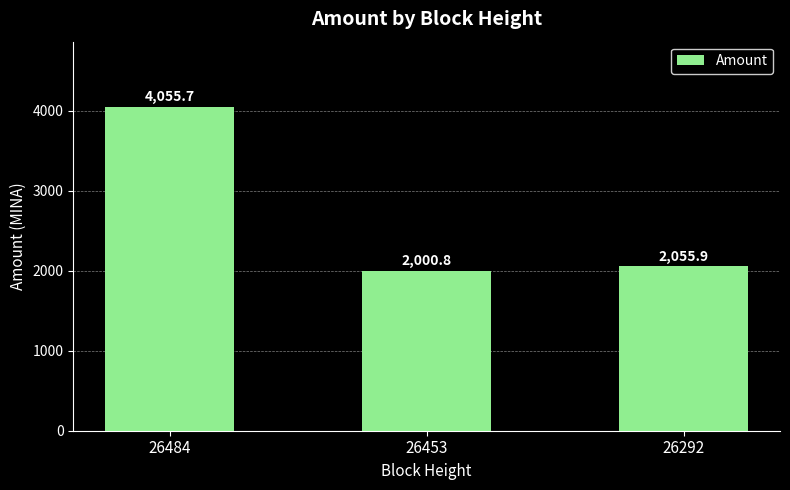

What is the minimum value shown in the chart?

2000.8